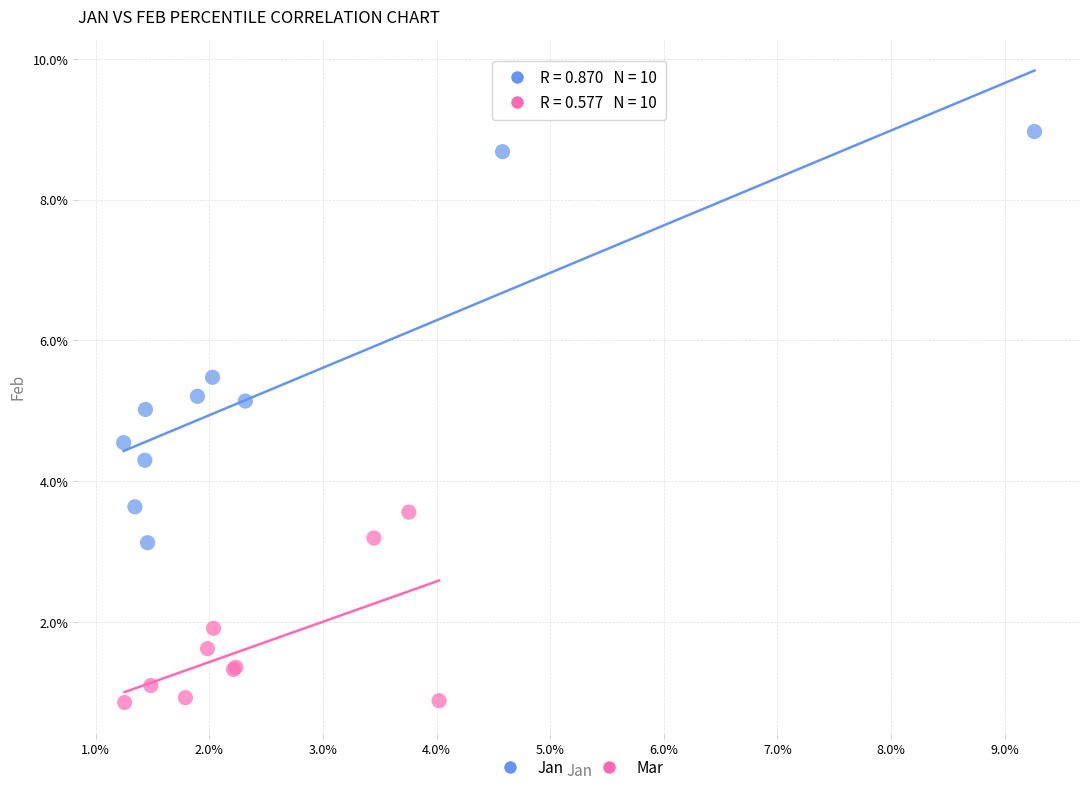

Which series contains the lowest Y value?

Mar